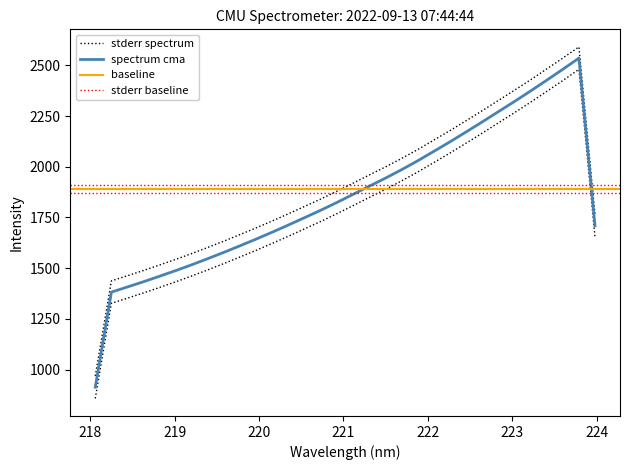

What is the sum of all values?

60488.6